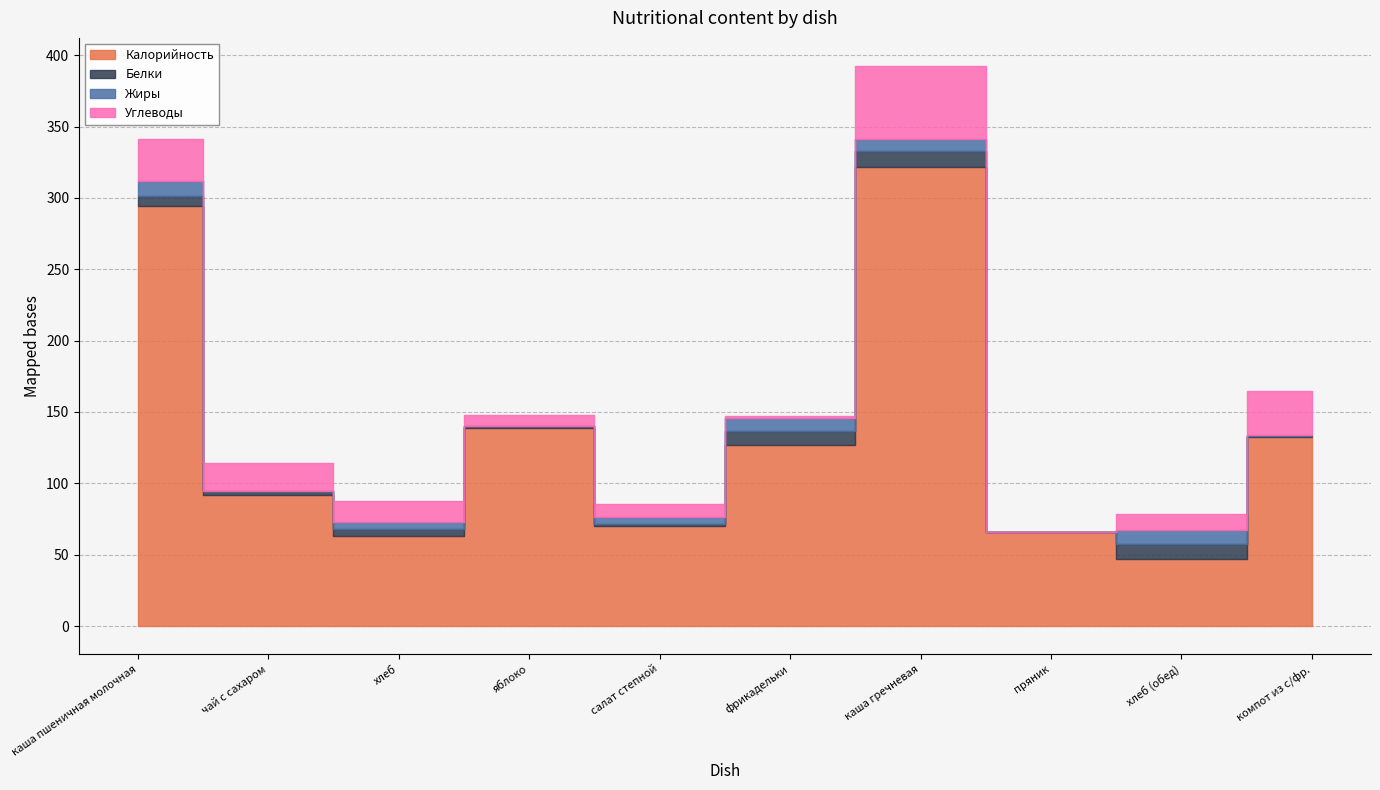

Where does the Жиры series first go above 5?

каша пшеничная молочная